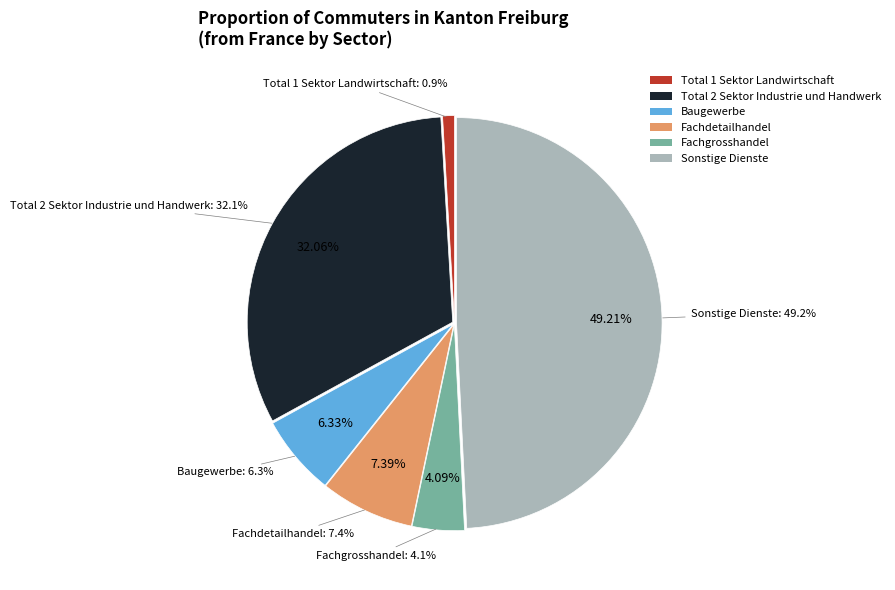

To the nearest percent, what is the combined percentage of Fachgrosshandel and Sonstige Dienste?

53%